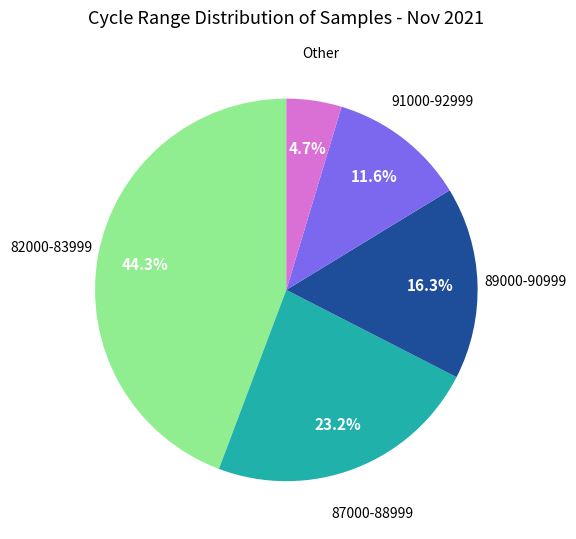

Do 91000-92999 and Other together represent more than half of the pie?

No